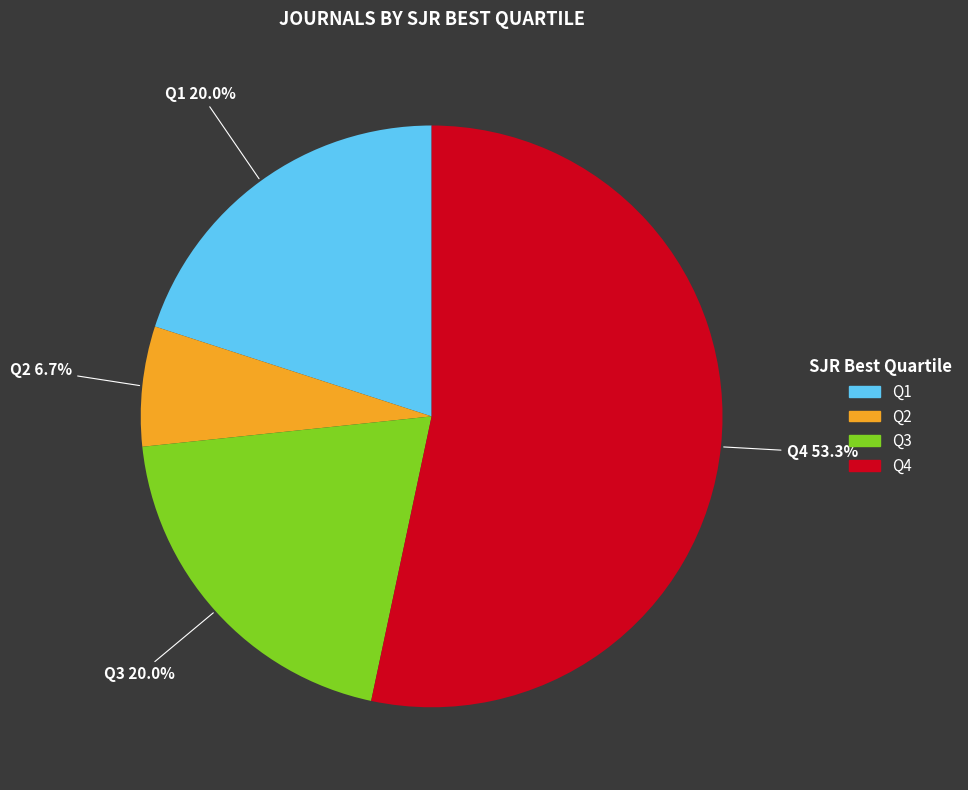

Which slice is the smallest?

Q2